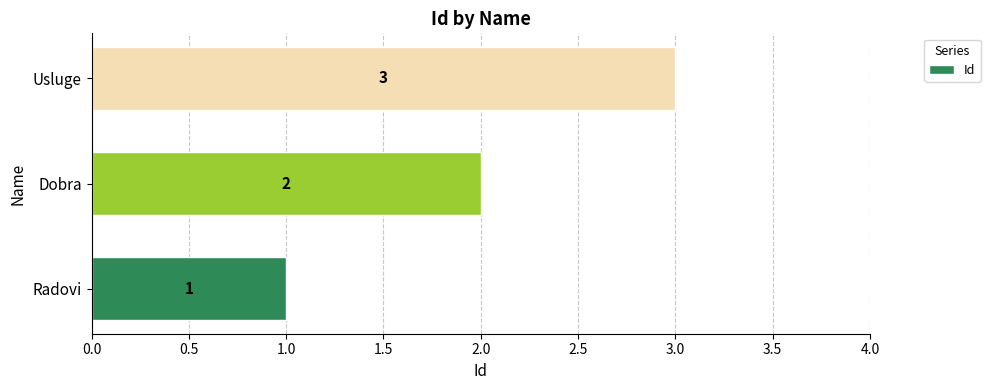

Where is the data nearest to the value 2?

Dobra